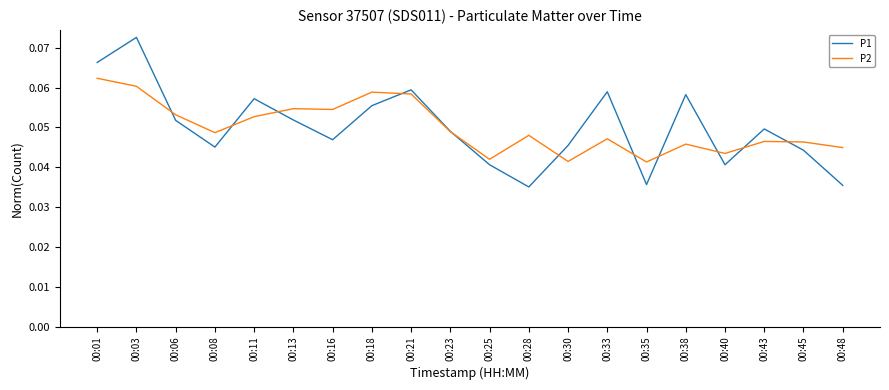

Where do P1 and P2 first cross each other?

00:03 and 00:06